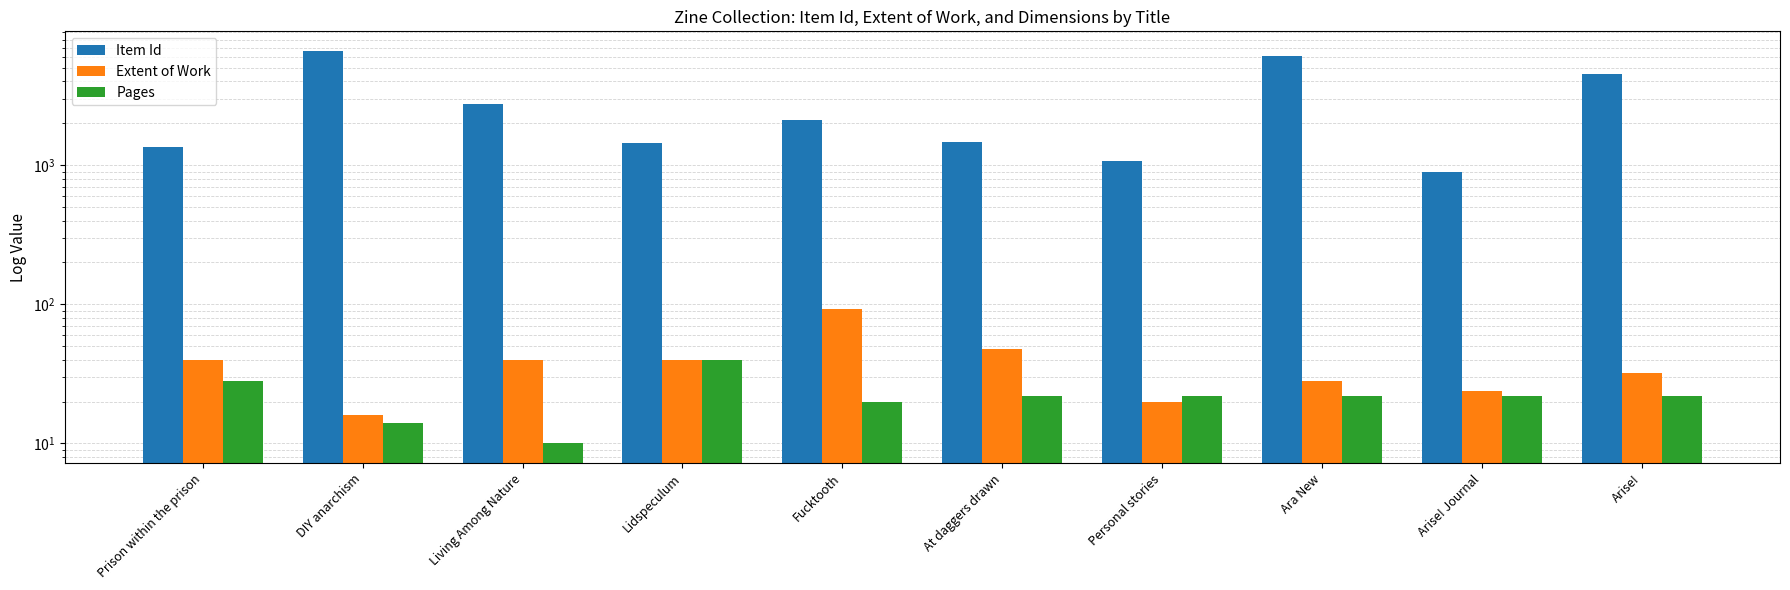

Which series has the largest total across all categories?

Item Id